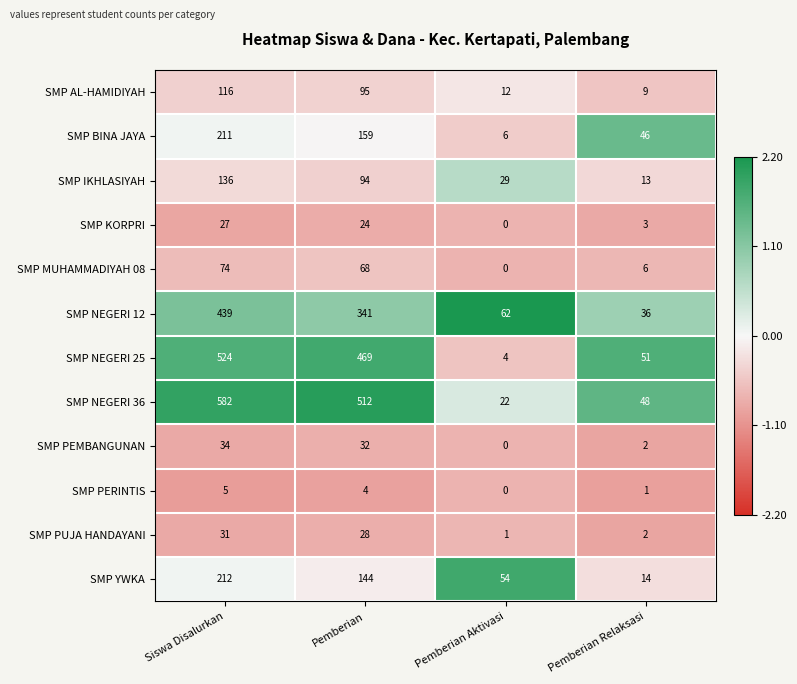

Where is SMP KORPRI nearest to the value 13?

Pemberian Relaksasi